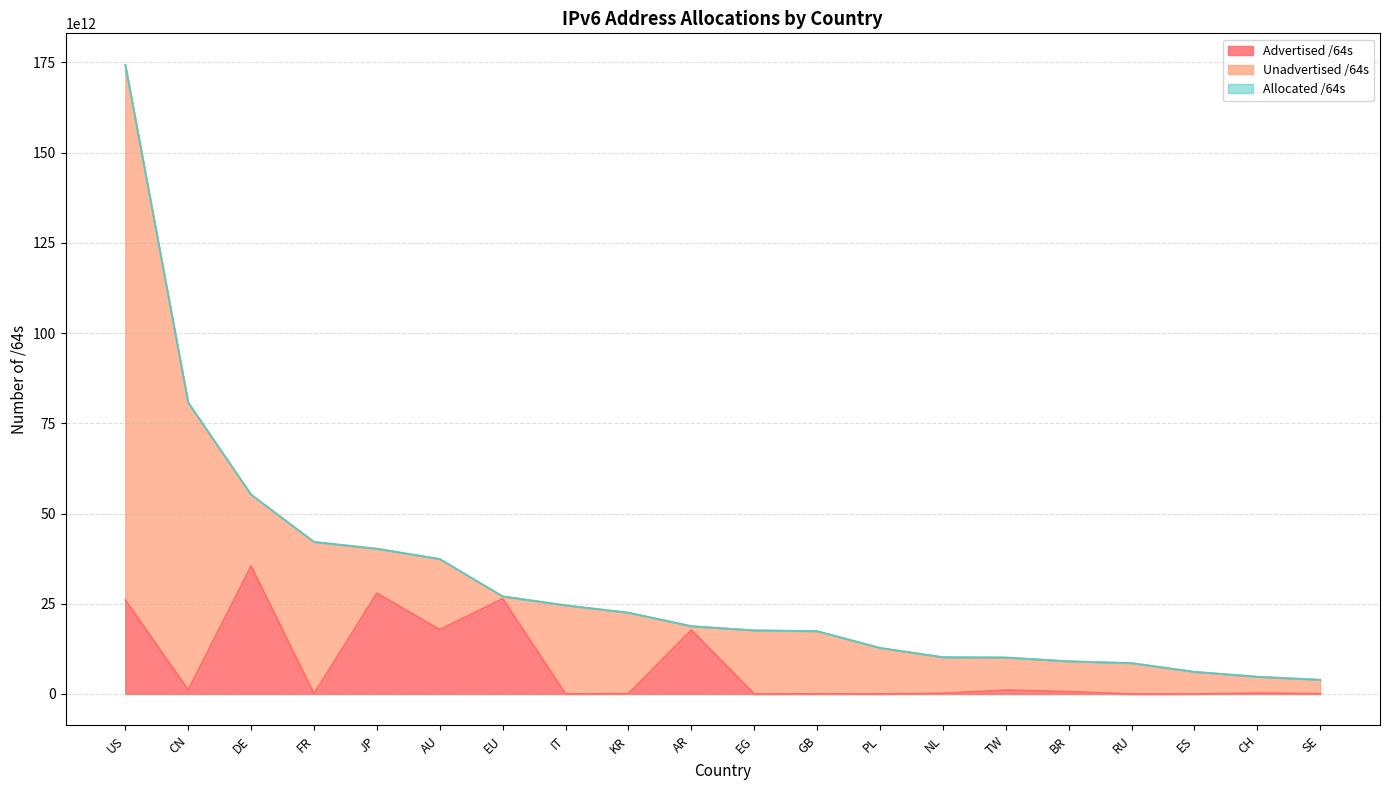

Rank the categories by Advertised /64s value from highest to lowest.

DE, JP, EU, US, AU, AR, CN, TW, BR, CH, NL, KR, FR, SE, GB, PL, IT, ES, RU, EG